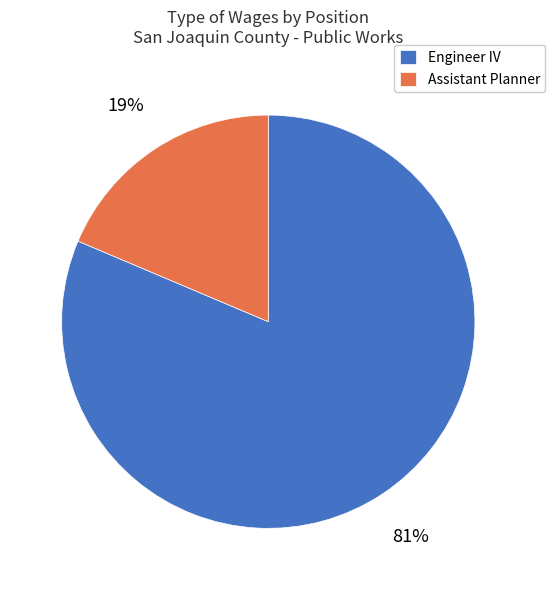

Rank the categories by value from highest to lowest.

Engineer IV, Assistant Planner